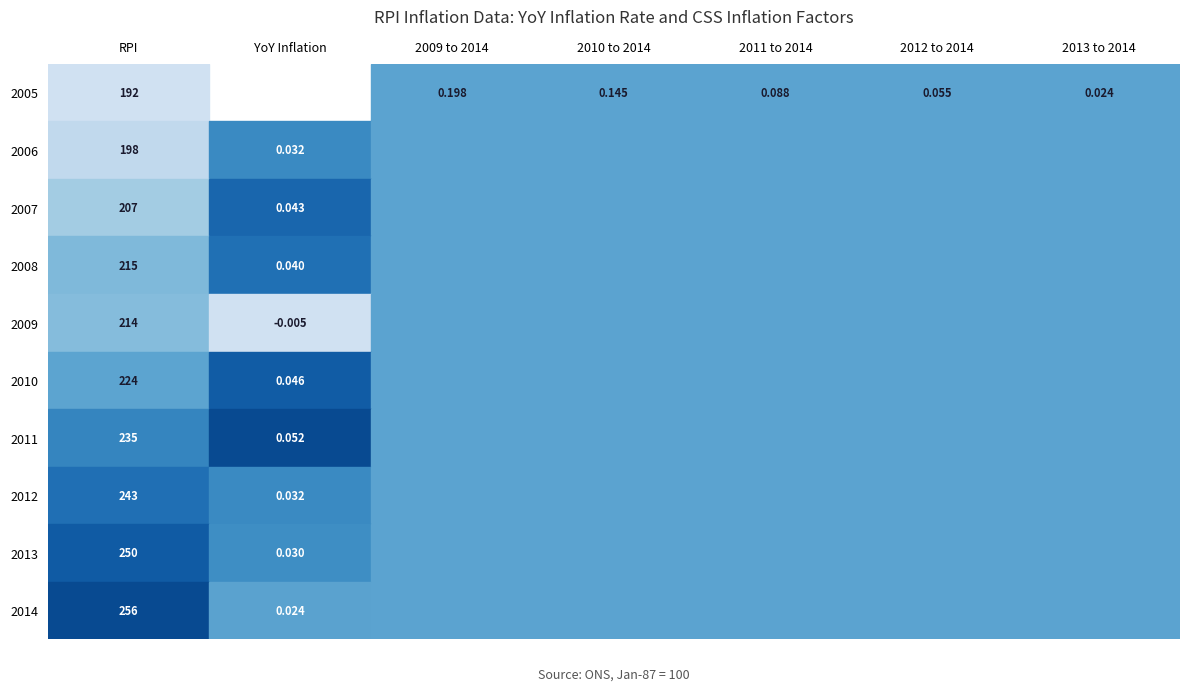

What is the approximate value at 7?

242.7